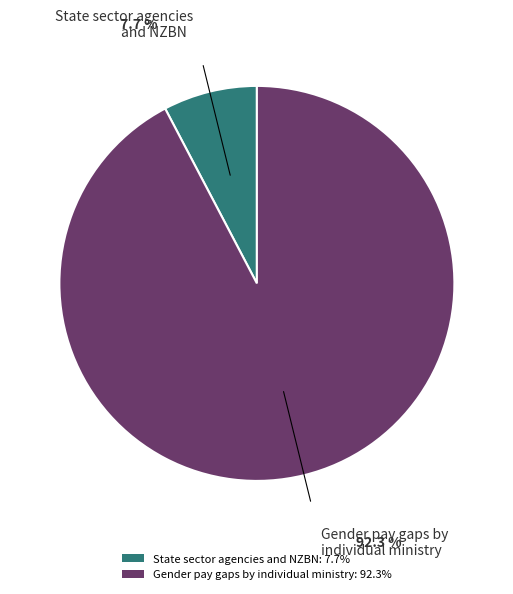

Combined, do State sector agencies and NZBN: 7.7% and Gender pay gaps by individual ministry: 92.3% account for over 50%?

Yes